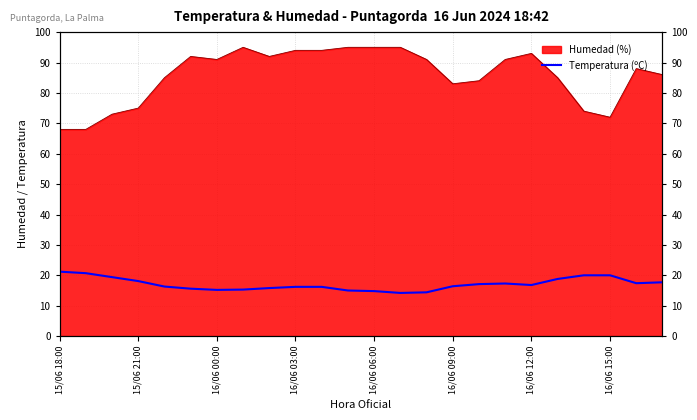

What is the sum of all values?

409.9